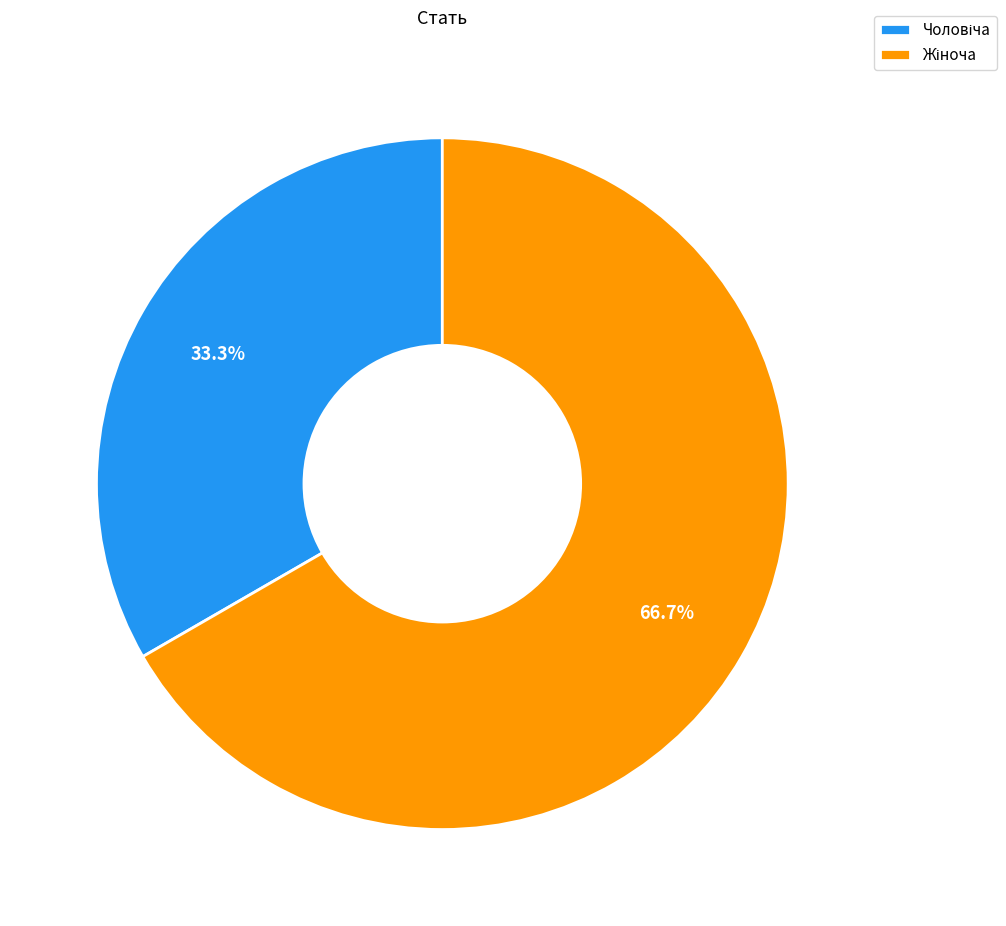

What is the smallest slice in the pie chart?

Чоловіча